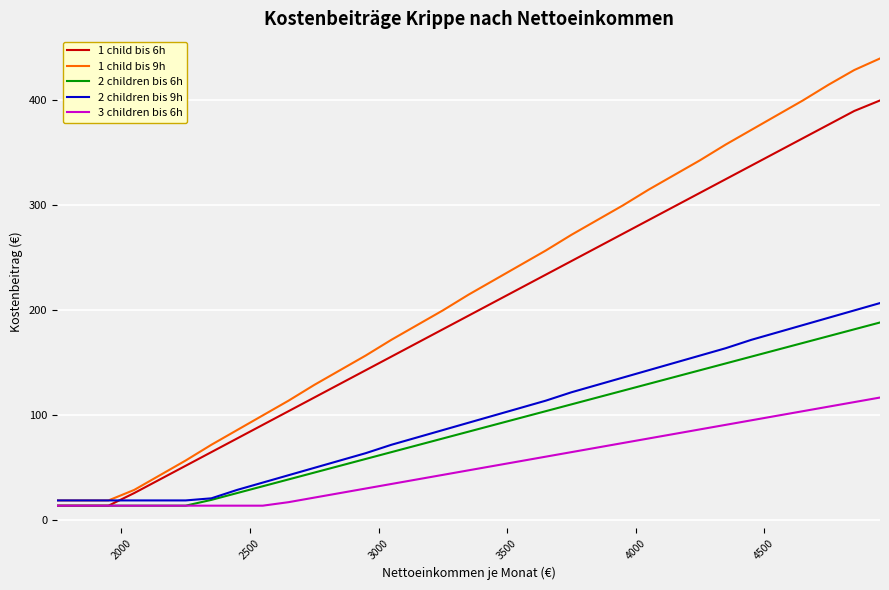

Which series has the widest spread of values?

1 child bis 9h